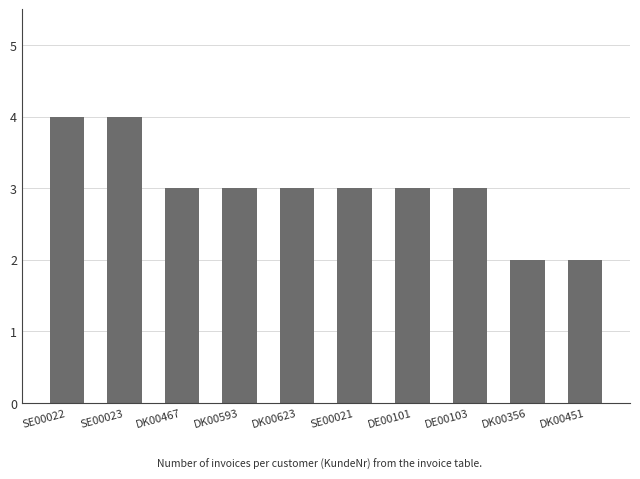

The value at DK00451 is 2. True or false?

True